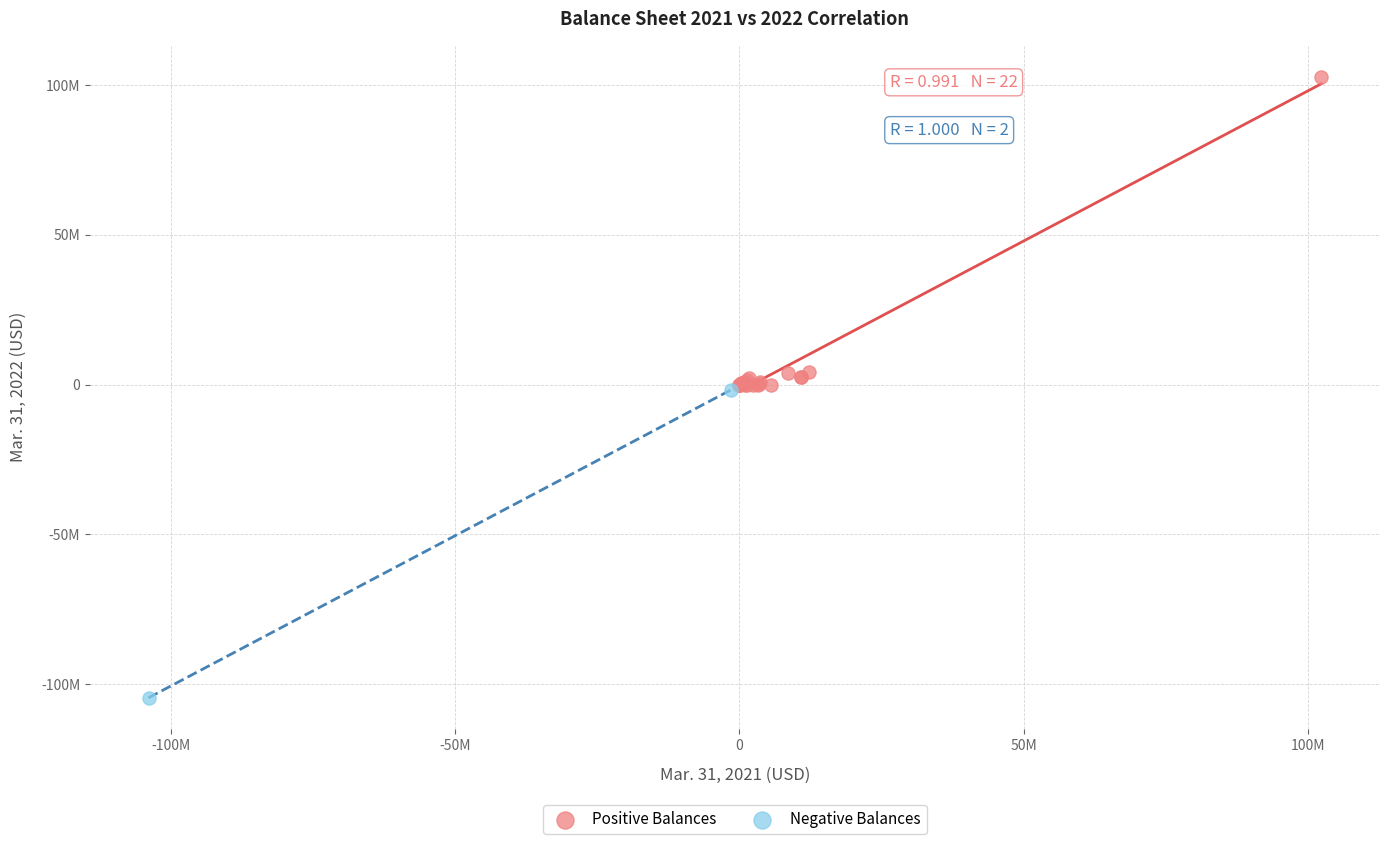

Which series reaches the maximum Y coordinate?

Positive Balances